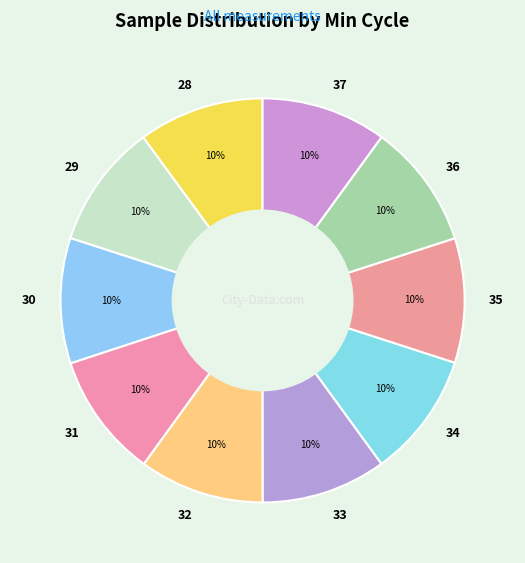

To the nearest percent, what percentage of the pie is 36?

10%